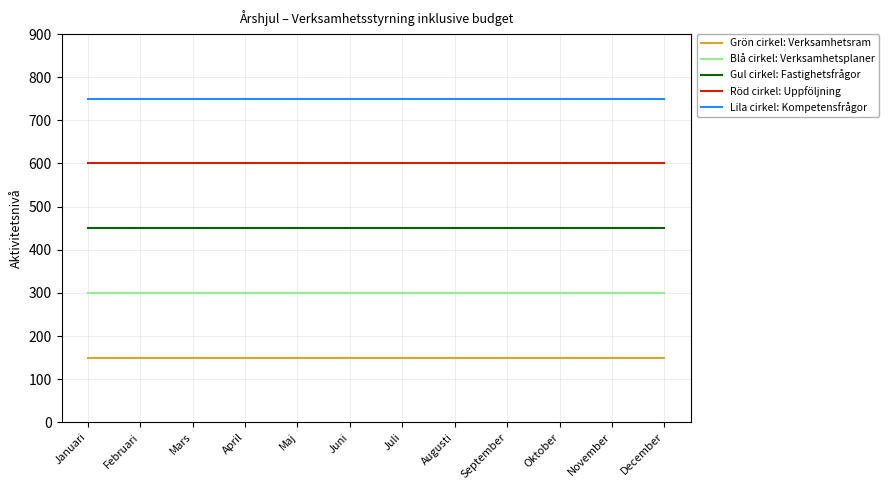

The value of Grön cirkel: Verksamhetsram at Februari is 150. True or false?

True